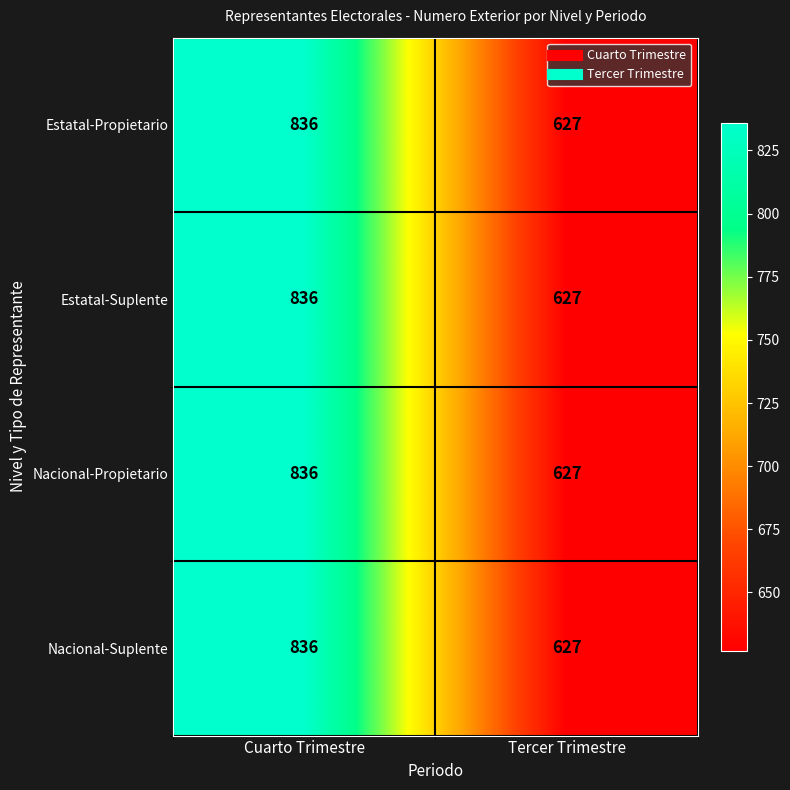

Count the number of data series in this chart.

4